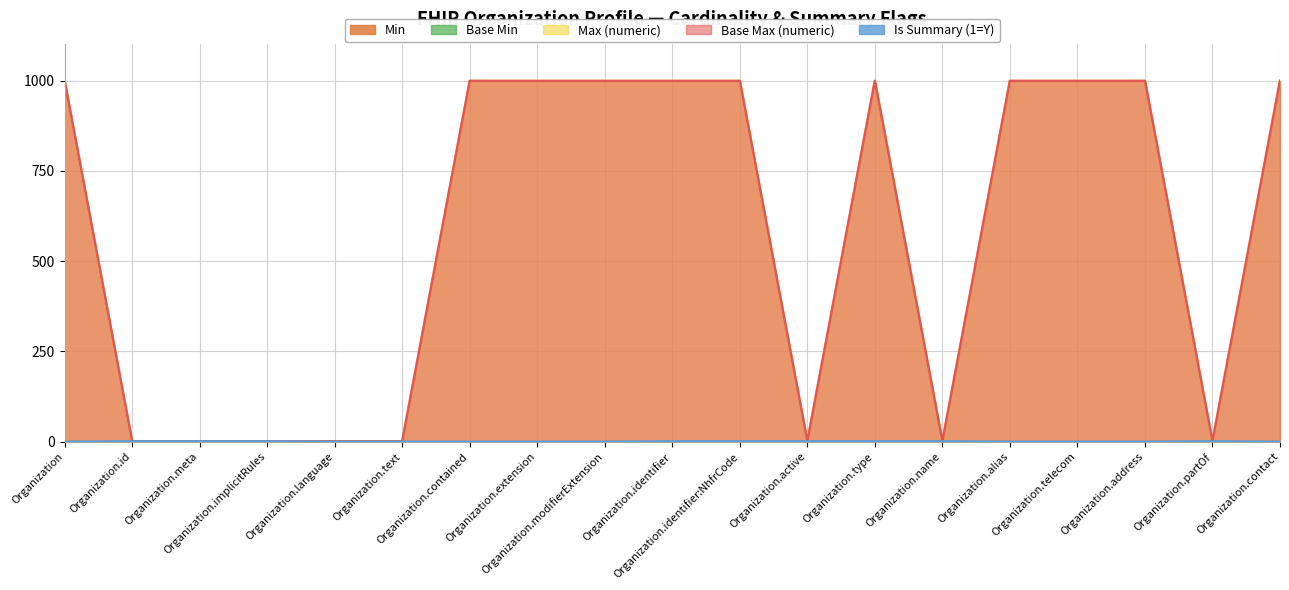

How many Max (numeric) values are between 1 and 999?

19